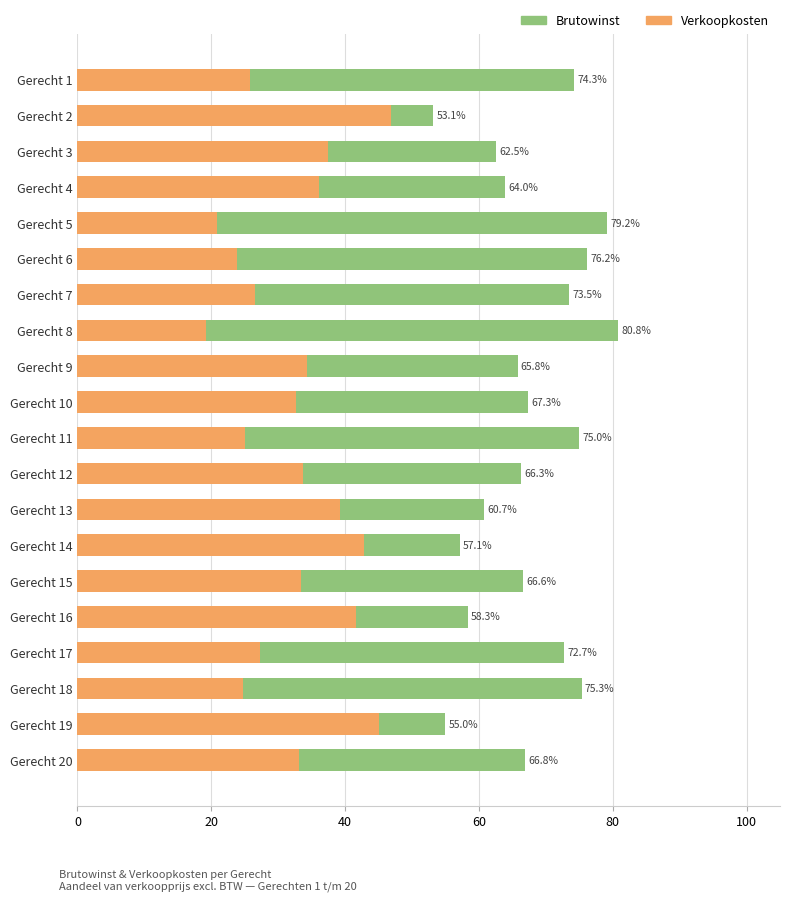

List the series in order of their peak value, lowest first.

Verkoopkosten, Brutowinst